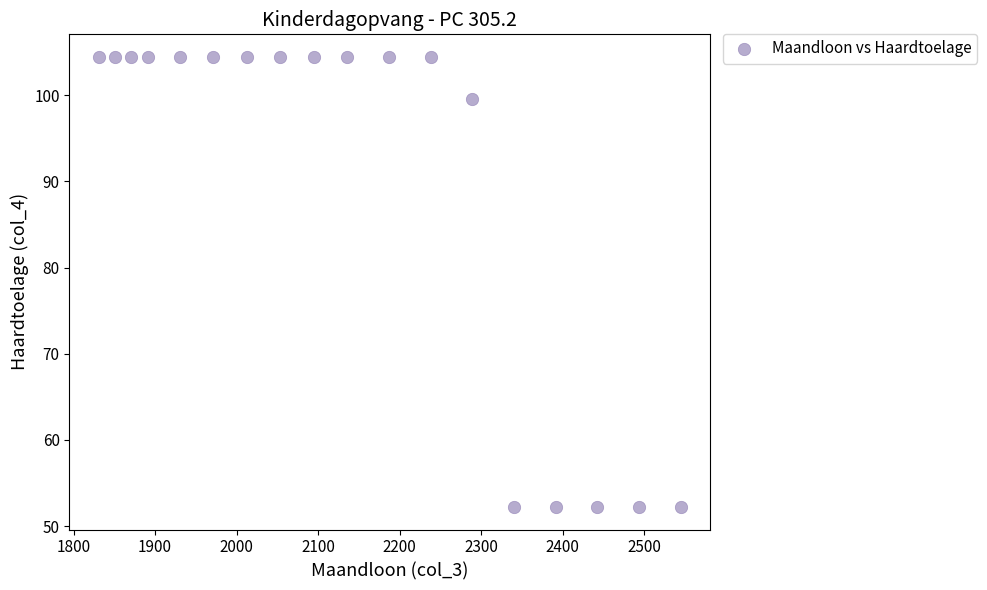

What Y value in the scatter plot is closest to 78?

99.5